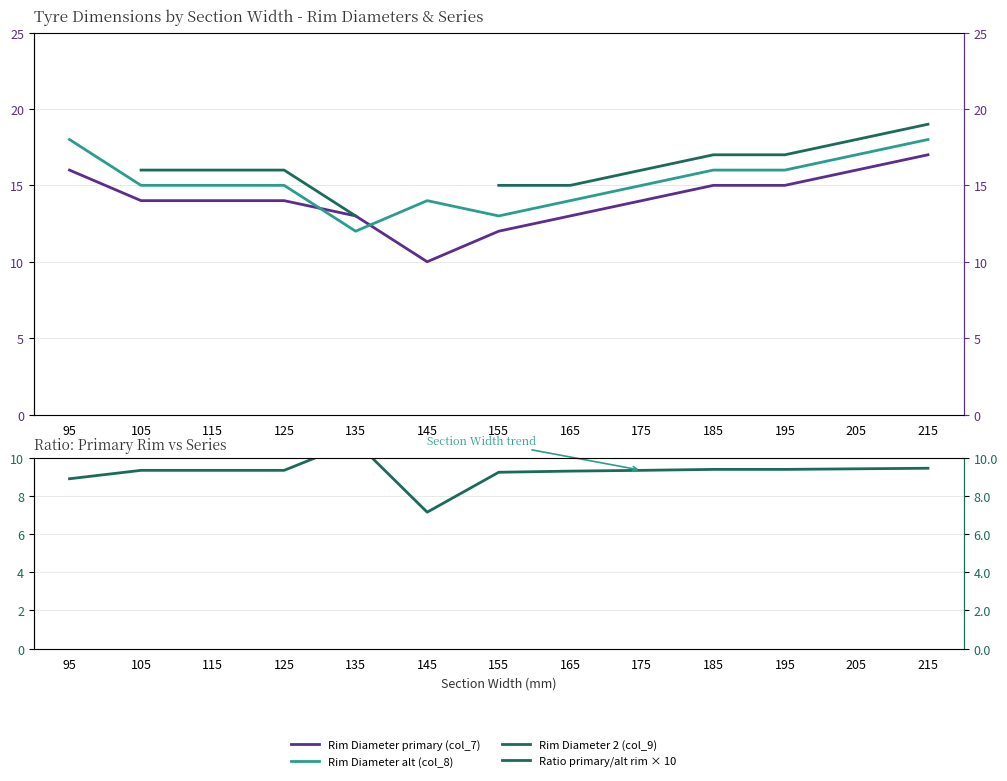

Between 115 and 145, which series saw the biggest shift?

Rim Diameter primary (col_7)